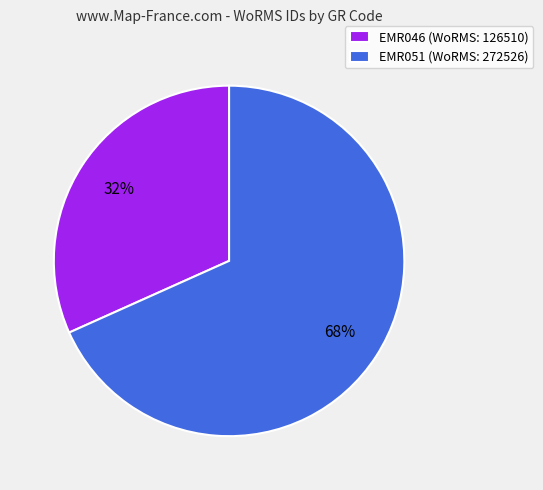

The EMR051 slice represents 82% of the pie. True or false?

False